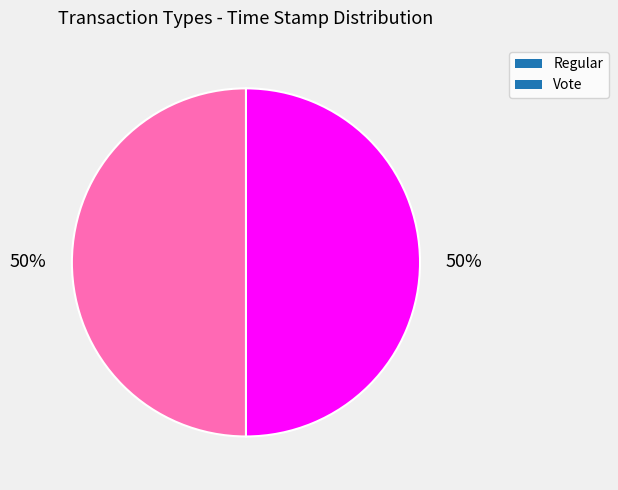

To the nearest percent, what is the combined percentage of Vote and Regular?

100%